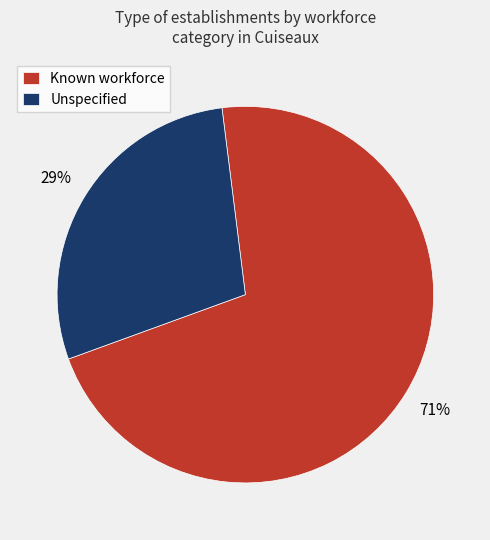

Do Unspecified and Known workforce together represent more than half of the pie?

Yes